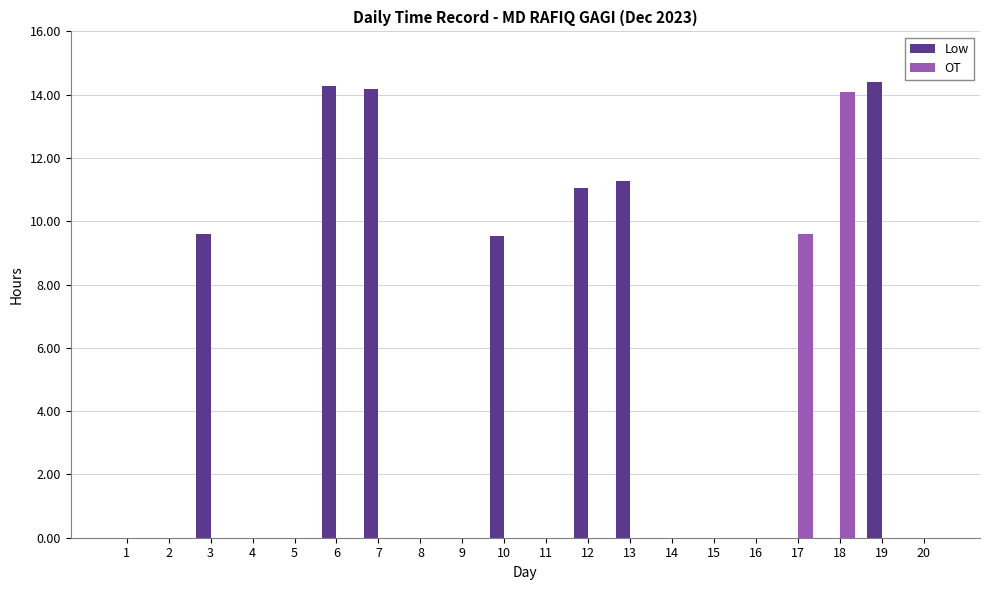

The value of Low at 1 is 0.0. True or false?

True